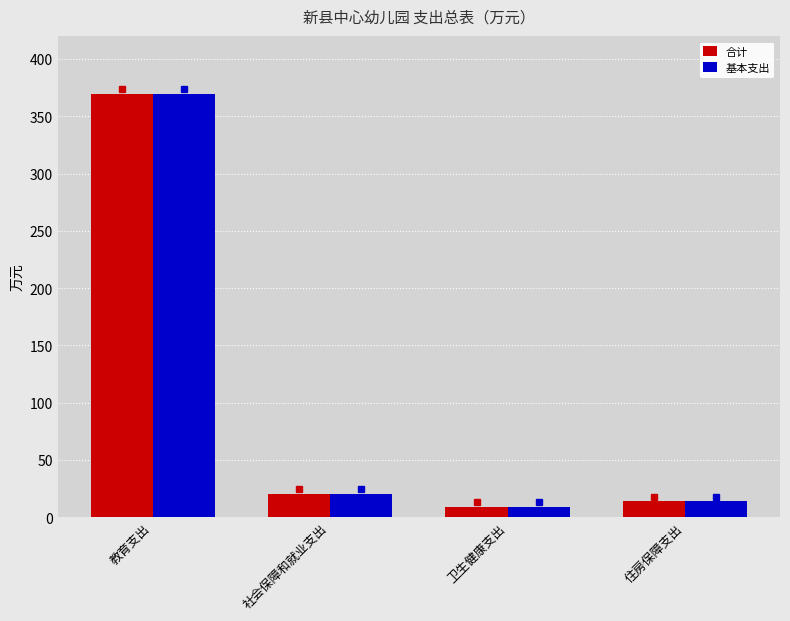

What position from the left is 教育支出?

1